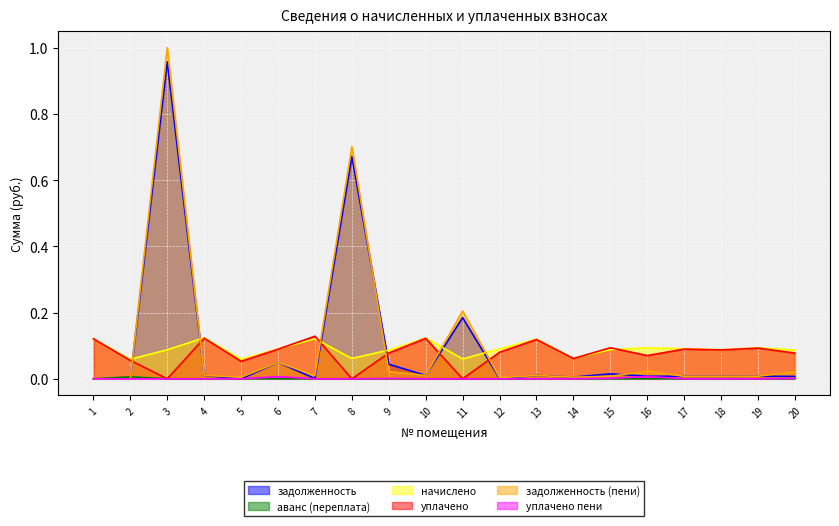

At 6, list the series in order from smallest to largest.

аванс (переплата), уплачено пени, задолженность (пени), задолженность, уплачено, начислено